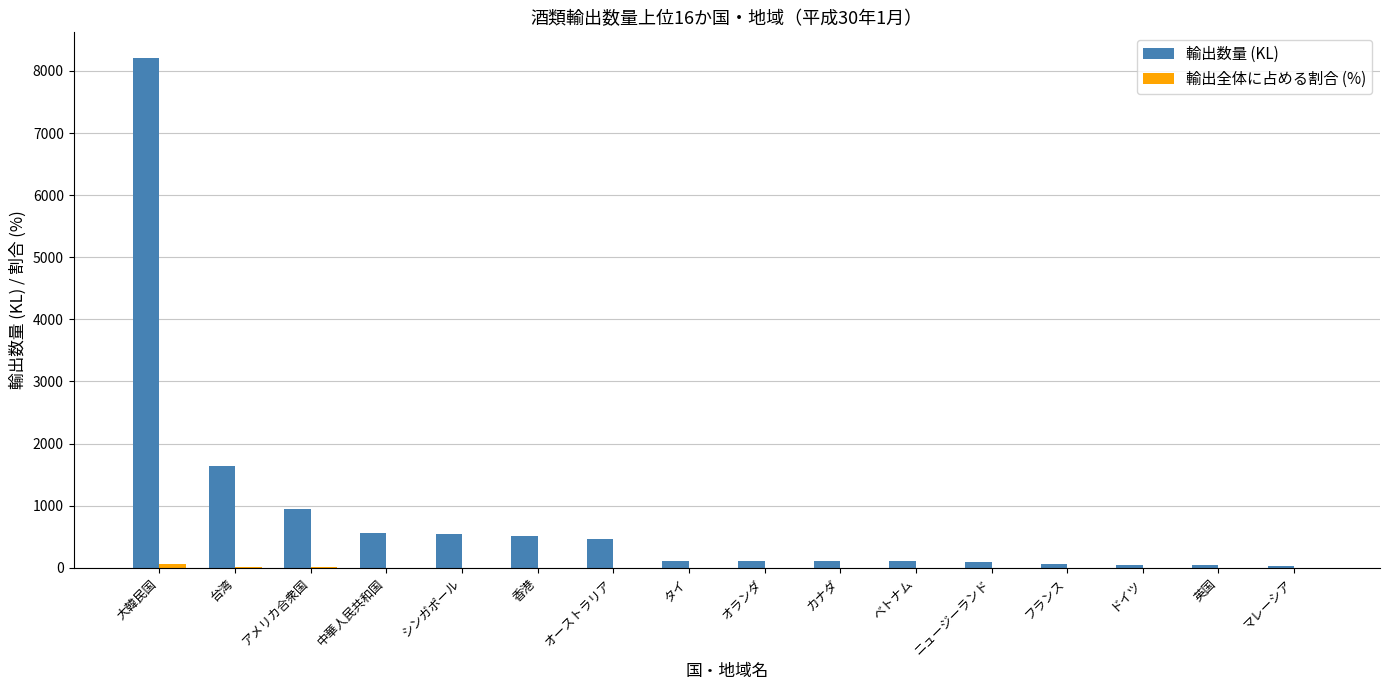

Which series has the largest range (max minus min)?

輸出数量 (KL)